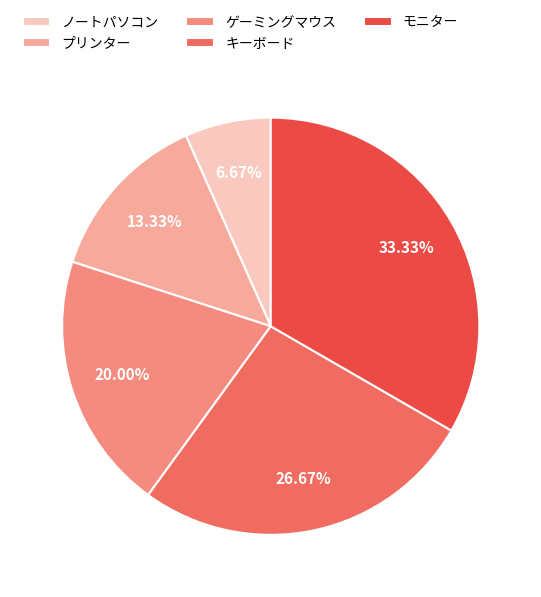

The モニター slice represents 39% of the pie. True or false?

False